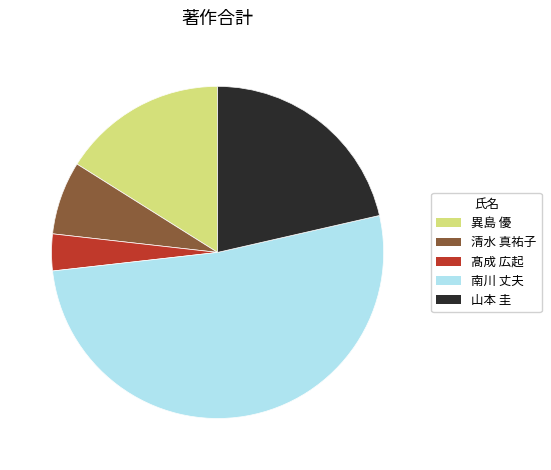

Is there a majority slice in this chart?

Yes